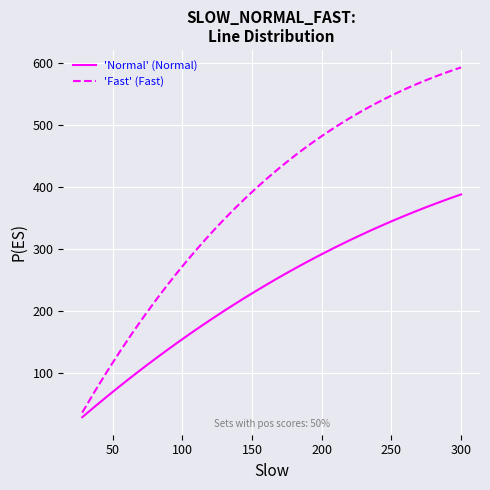

True or false: 'Fast' (Fast) and 'Normal' (Normal) cross at least once.

False